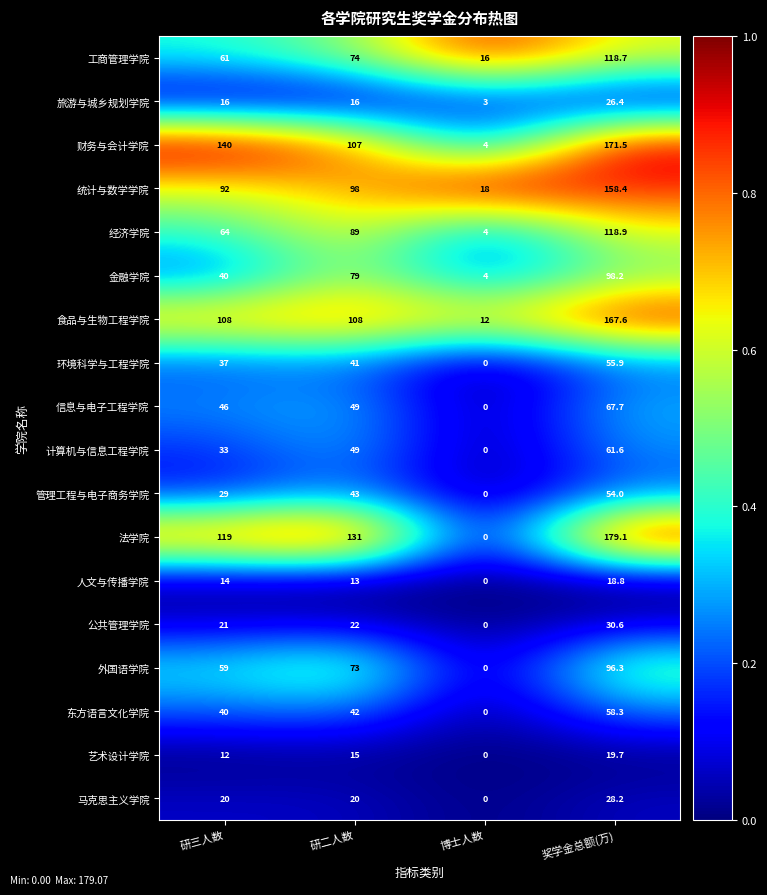

How many 管理工程与电子商务学院 values are between 29 and 54?

3